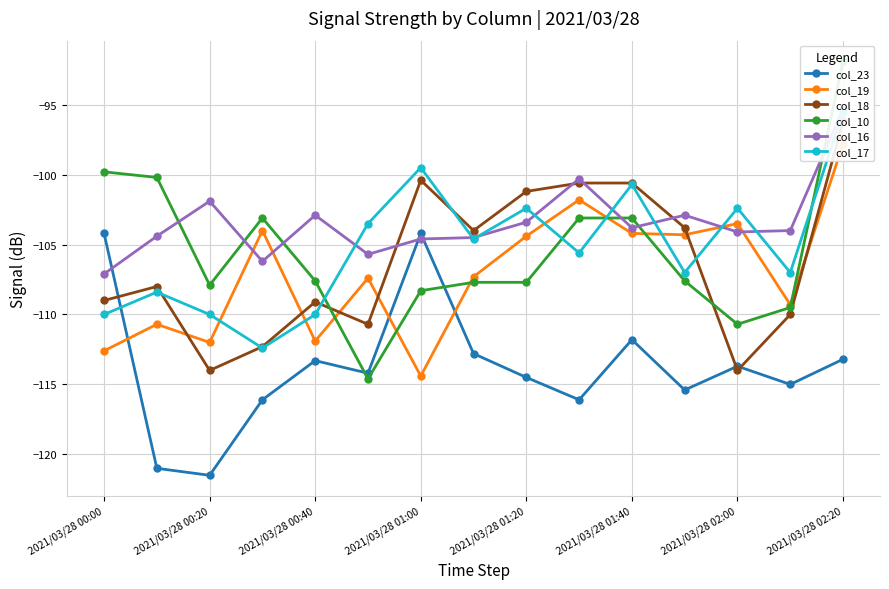

What is the minimum value for col_23?

-121.5